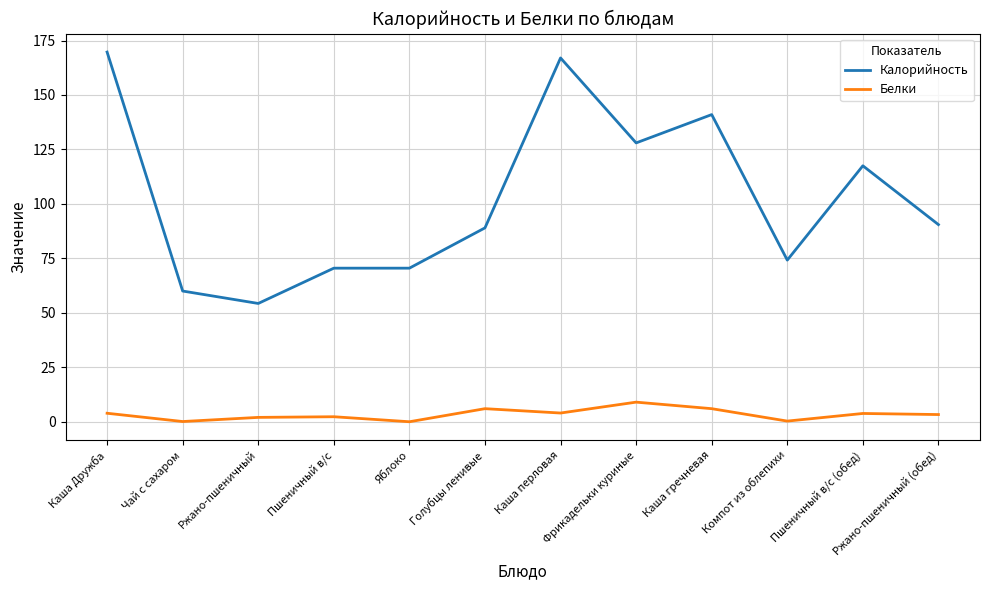

Rank the series at Каша перловая from highest to lowest value.

Калорийность, Белки